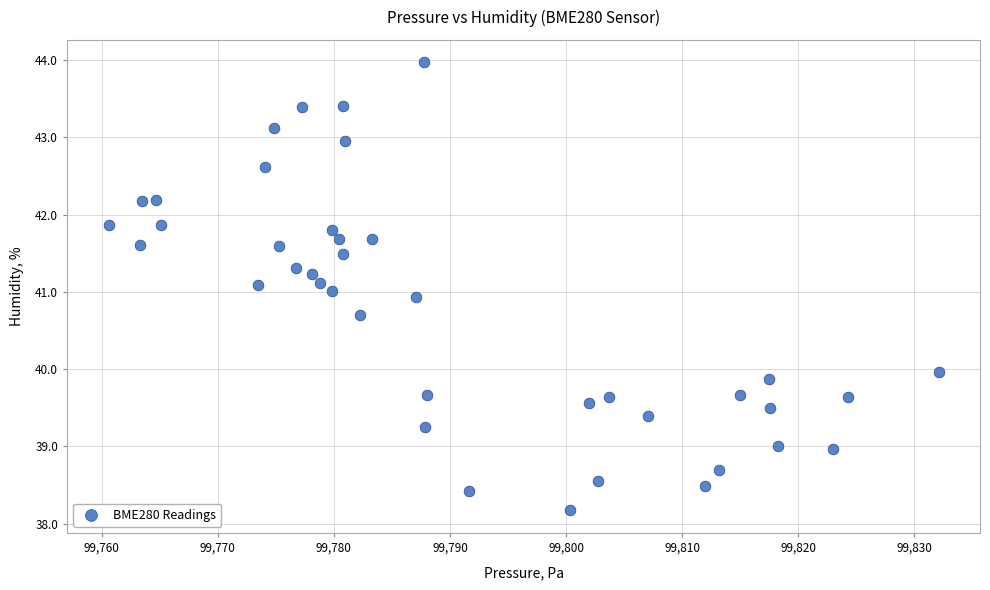

What is the range of Y values (max minus min)?

5.8